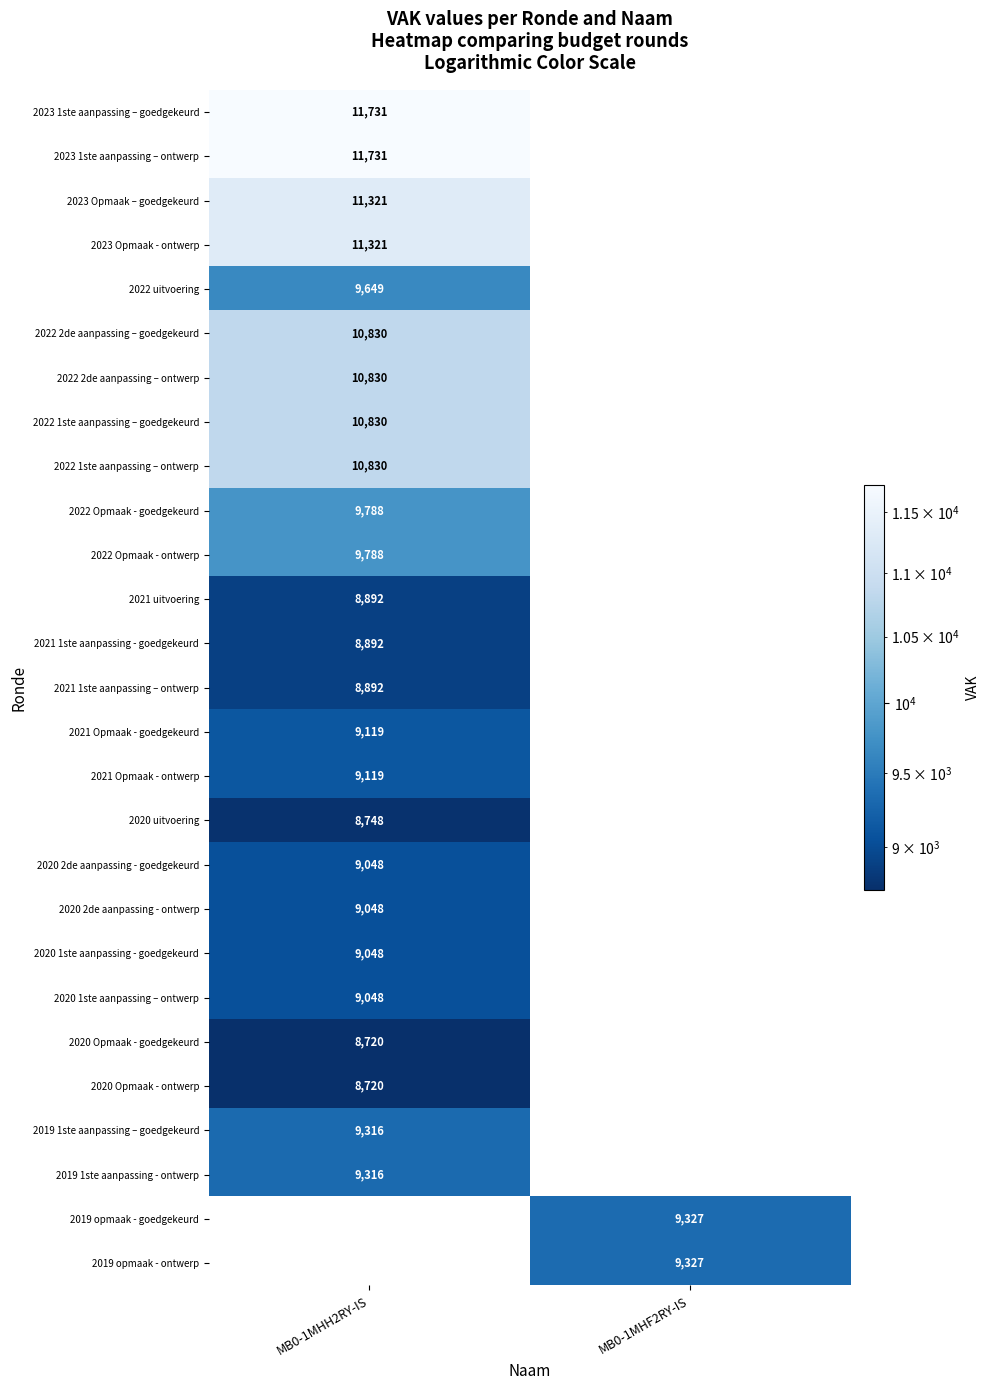

True or false: 2019 1ste aanpassing - ontwerp has a value of 5490.0 at MB0-1MHH2RY-IS.

False